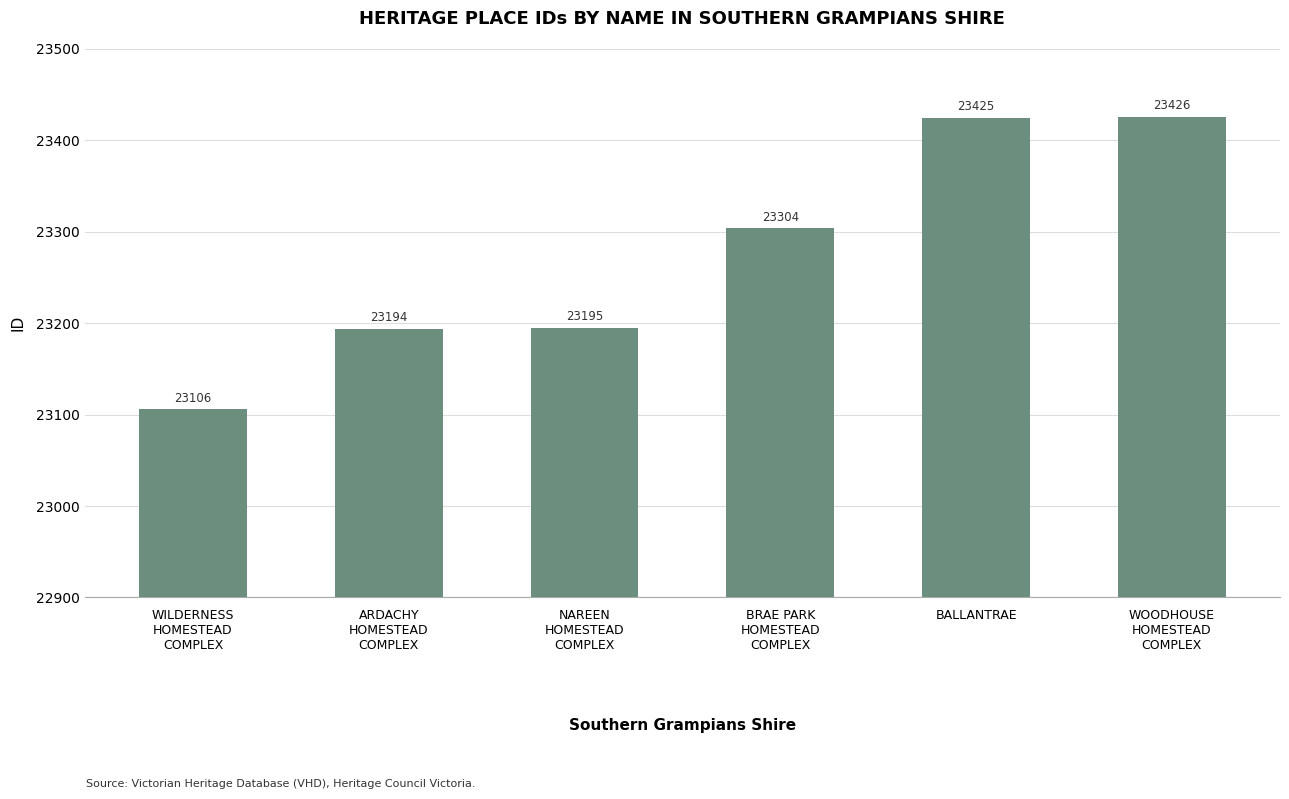

Reading left to right, extract all data points from this chart.

23106	23194	23195	23304	23425	23426